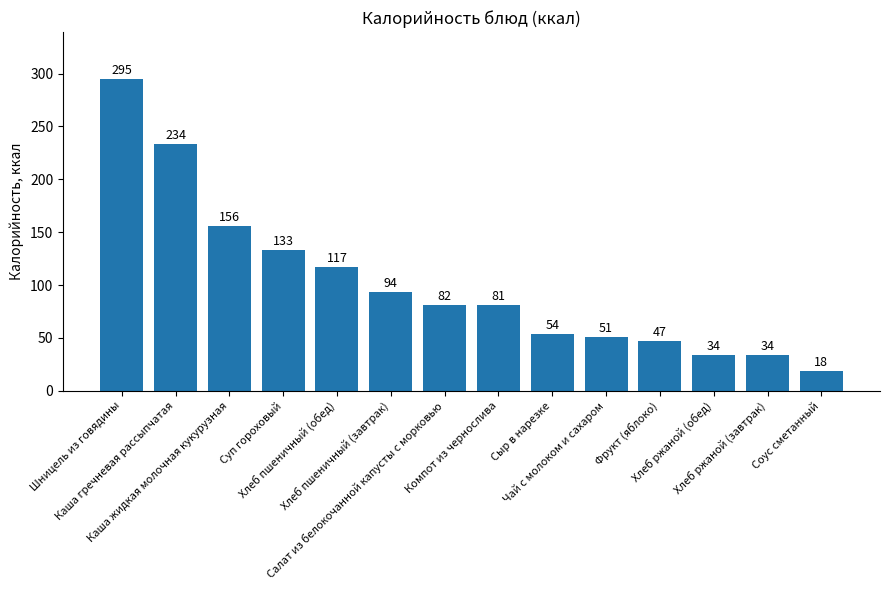

What is the difference between the values at Фрукт (яблоко) and Каша жидкая молочная кукурузная?

108.9